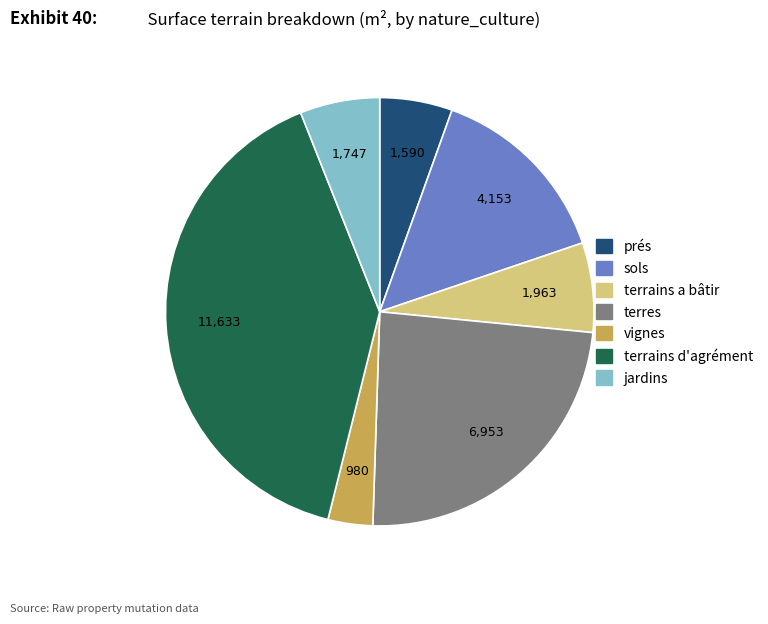

Is there any slice that represents more than half of the pie?

No